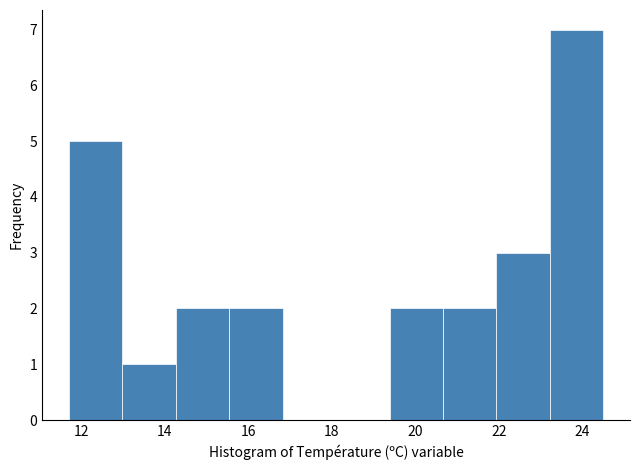

Reading left to right, transcribe this chart: for each bar, give the range it covers on the x-axis and its height. Neither the bar edges nor the heights are printed on the chart, so give them approximately, as read against the axes.

11.70 to 12.98: 5
12.98 to 14.26: 1
14.26 to 15.54: 2
15.54 to 16.82: 2
16.82 to 18.10: 0
18.10 to 19.38: 0
19.38 to 20.66: 2
20.66 to 21.94: 2
21.94 to 23.22: 3
23.22 to 24.50: 7